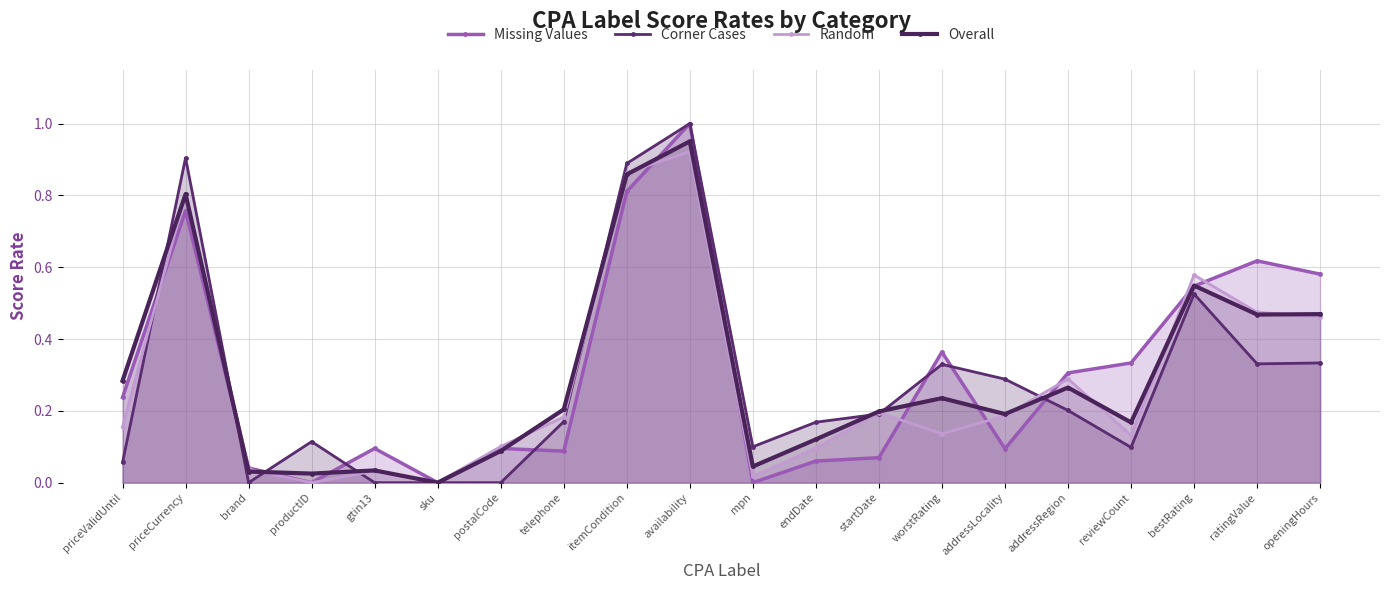

What position from the right is endDate?

9